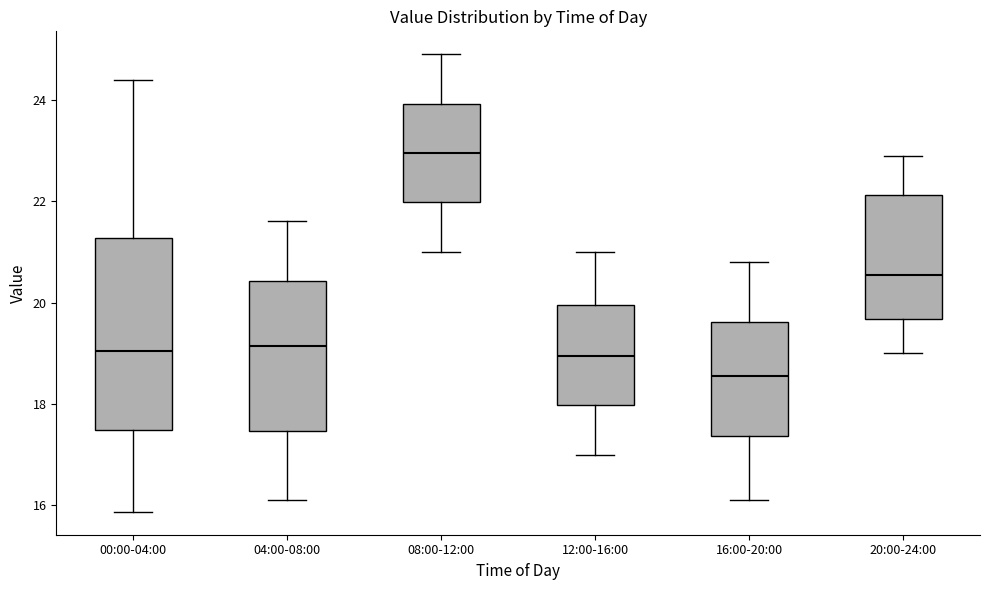

Reading left to right, read every box against the y-axis: the position of its median line, the range the box covers, and the ends of its whiskers. The values are not printed on the chart, so give them approximately, as read against the axis.

00:00-04:00: median 19.0, box 17.4 to 21.2, whiskers 15.8 to 24.4
04:00-08:00: median 19.2, box 17.4 to 20.4, whiskers 16.2 to 21.6
08:00-12:00: median 23.0, box 22.0 to 24.0, whiskers 21.0 to 25.0
12:00-16:00: median 19.0, box 18.0 to 20.0, whiskers 17.0 to 21.0
16:00-20:00: median 18.6, box 17.4 to 19.6, whiskers 16.2 to 20.8
20:00-24:00: median 20.6, box 19.6 to 22.2, whiskers 19.0 to 23.0